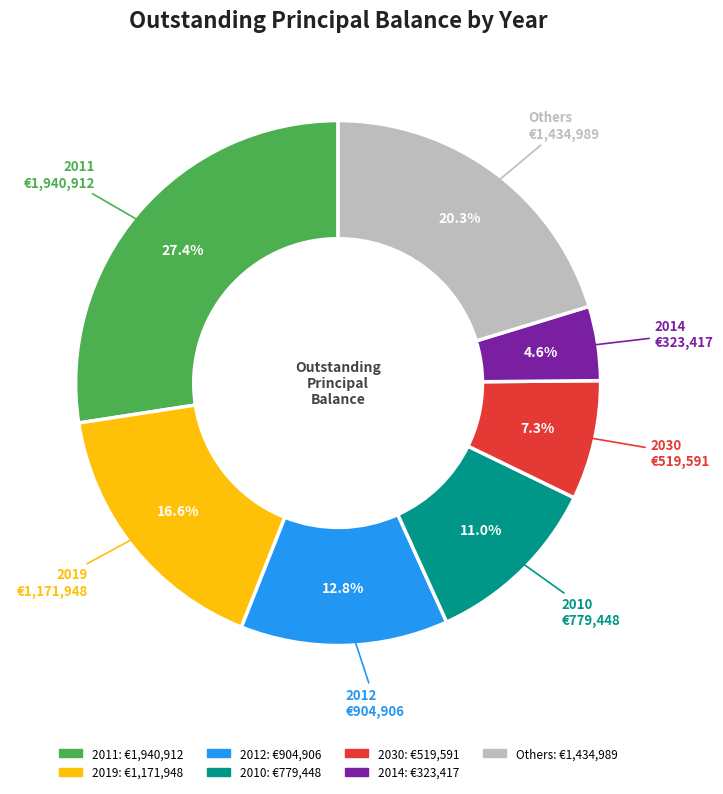

Is there a majority slice in this chart?

No